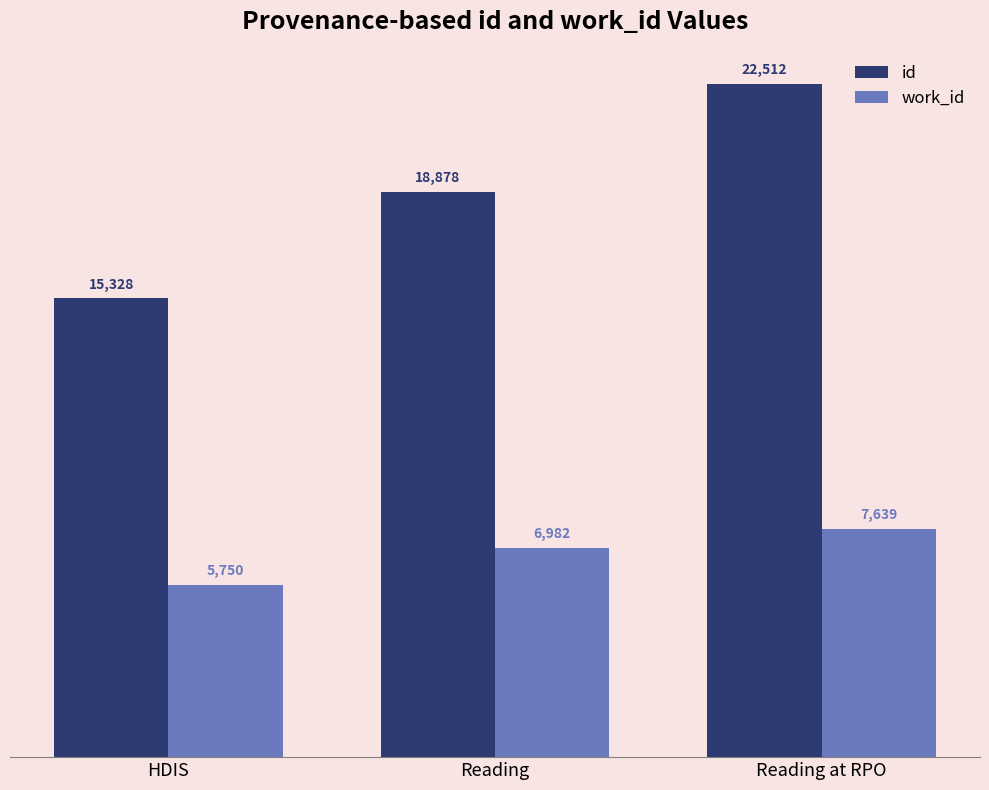

How many bars are there in each group?

2